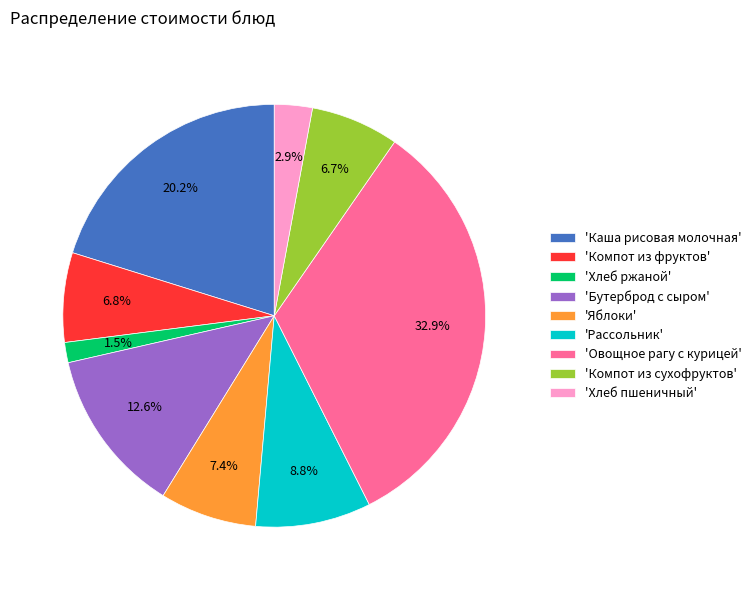

Which category has the biggest portion of the pie?

'Овощное рагу с курицей'